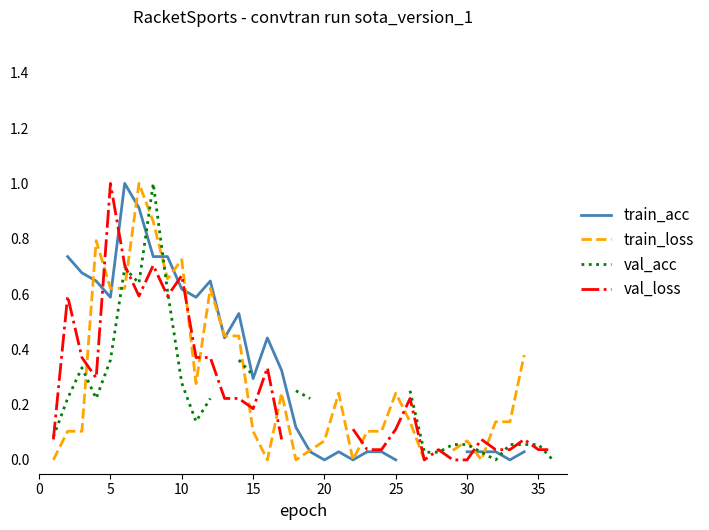

True or false: val_loss and train_acc intersect in this chart.

True